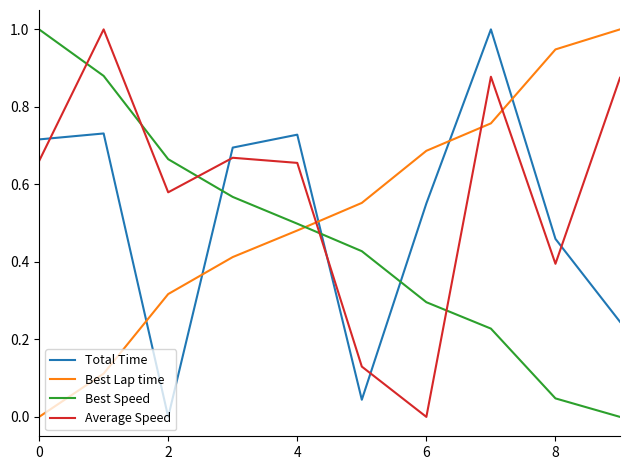

True or false: Average Speed and Total Time cross at least once.

True